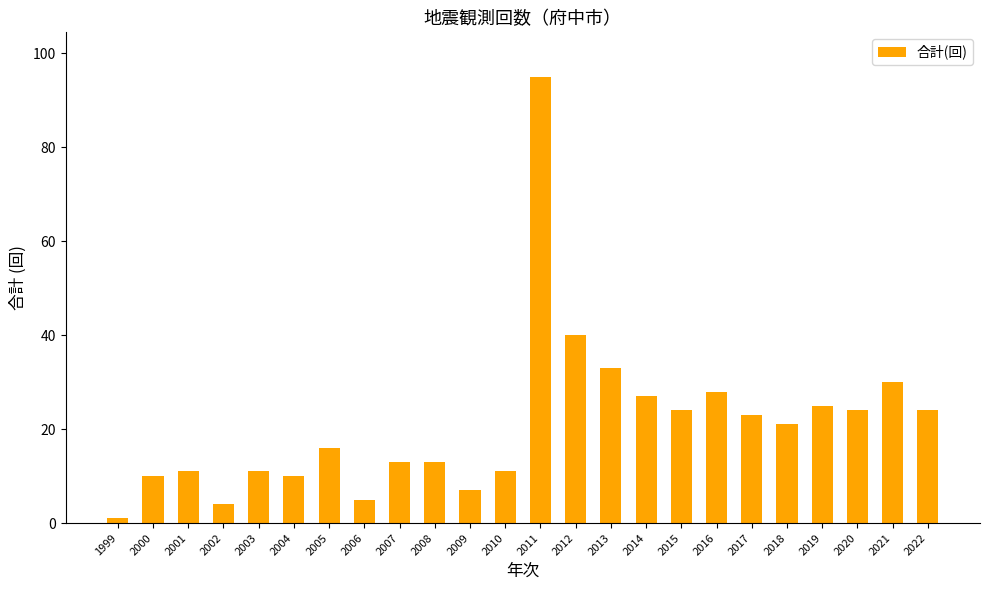

What is the ratio of the value at 2016 to the value at 2020?

1.2